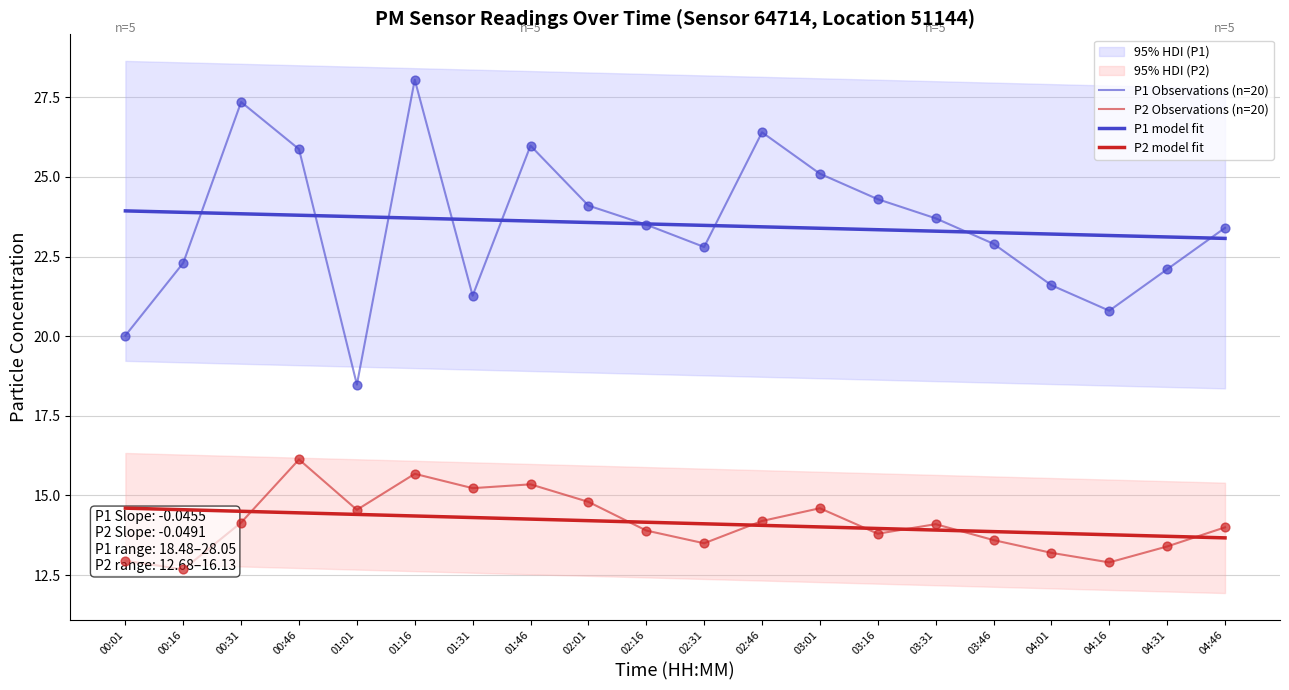

Which series has the largest total across all categories?

P1 Observations (n=20)